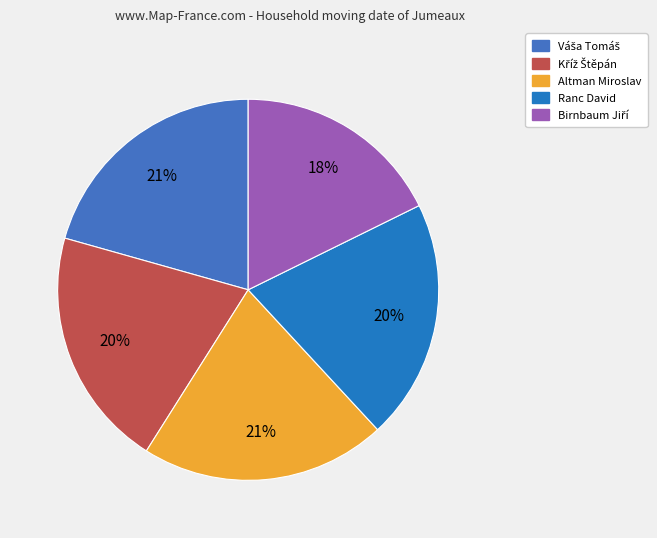

To the nearest percent, what portion does Ranc David represent?

20%